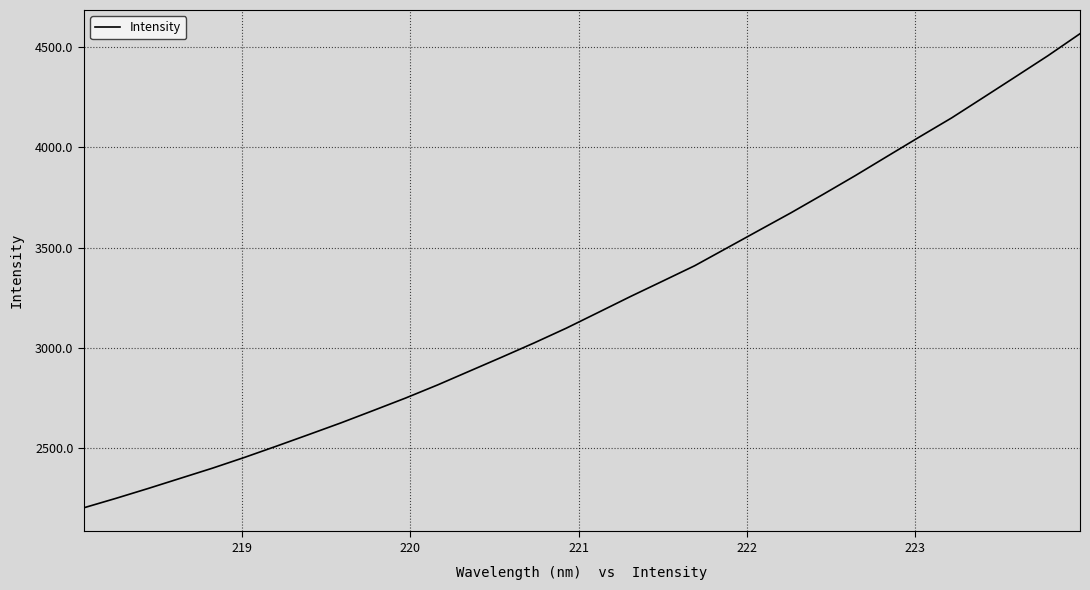

What is the difference between the maximum and minimum values?

2365.1